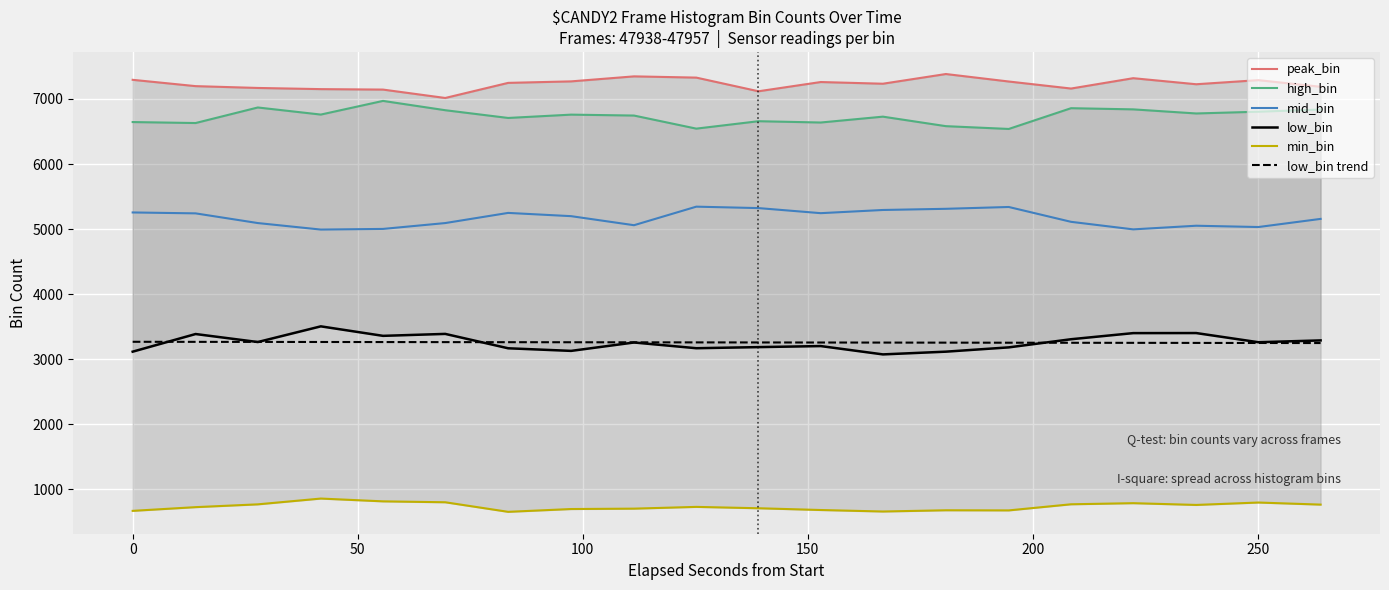

True or false: high_bin and peak_bin cross at least once.

False